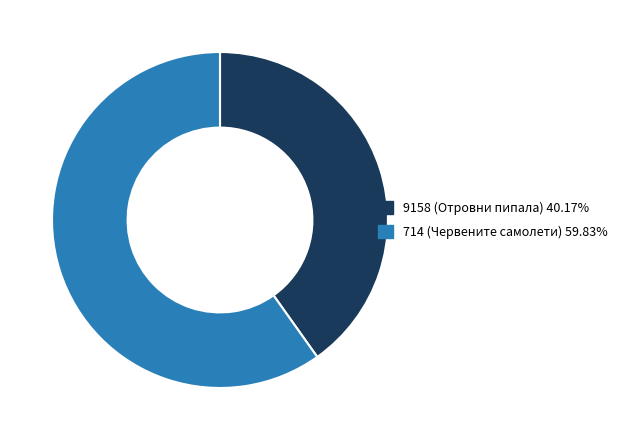

Combined, do 714 (Червените самолети) and 9158 (Отровни пипала) account for over 50%?

Yes